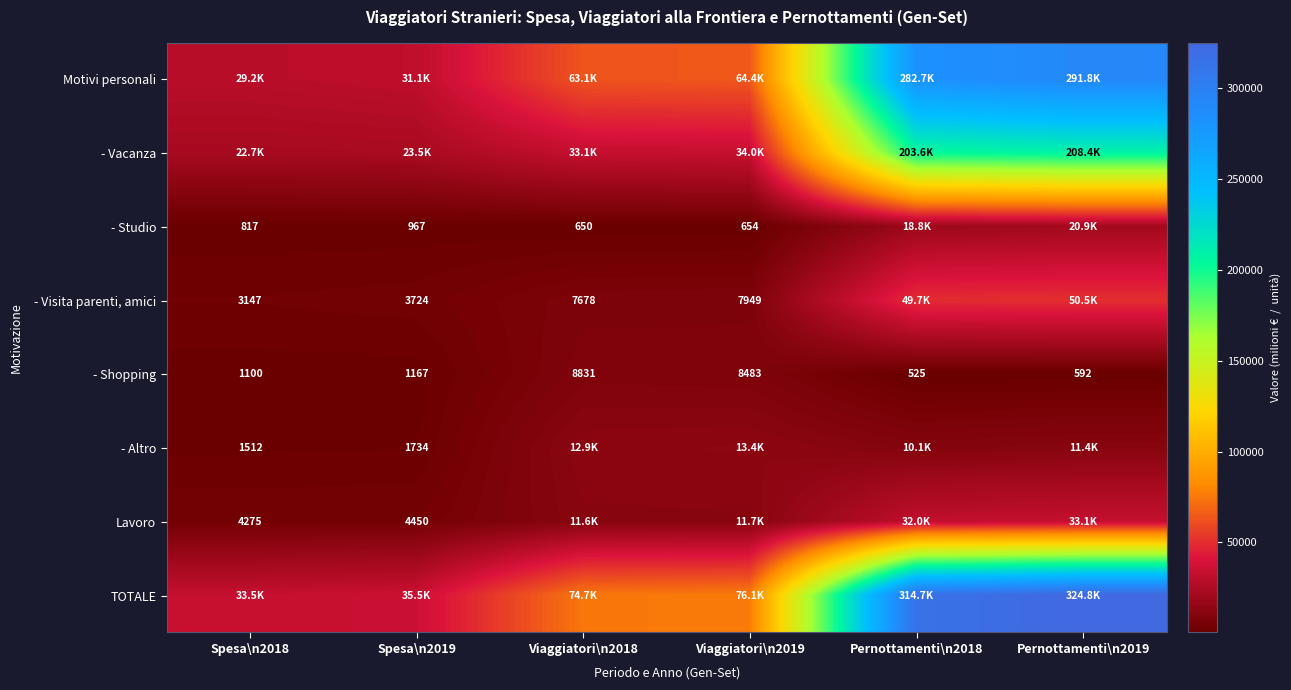

Which series has the largest total across all categories?

TOTALE